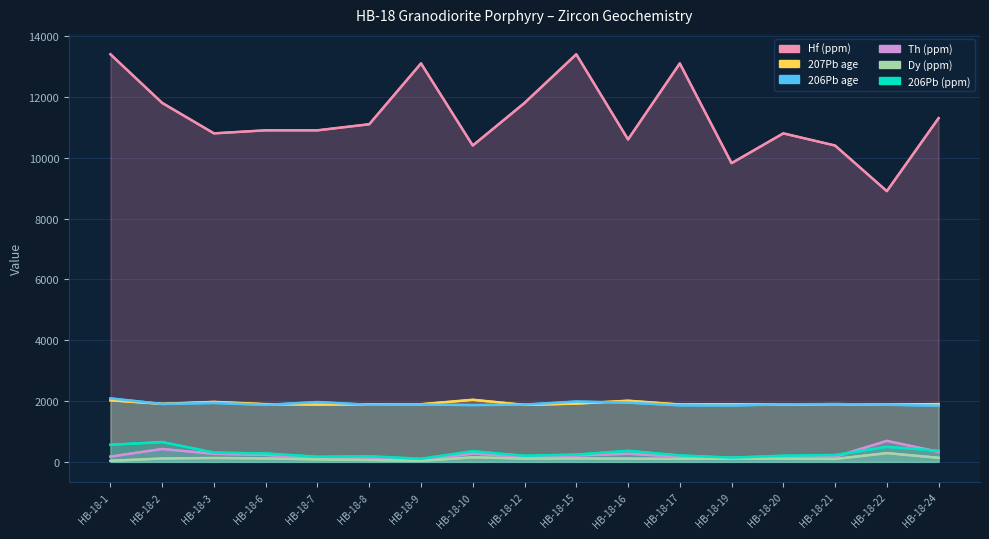

Reading right to left, transcribe all the data shown in this chart.

206Pb age: 1849.9	1877.0	1901.0	1891.3	1853.0	1859.4	1947.0	1984.0	1882.1	1867.0	1885.6	1877.3	1967.0	1874.0	1937.0	1904.0	2087.0
206Pb (ppm): 365.0	495.0	225.0	202.0	140.0	213.0	362.0	240.0	200.0	349.0	101.0	184.0	168.0	276.0	305.0	651.0	562.0
Hf (ppm): 11300.0	8900.0	10400.0	10800.0	9820.0	13100.0	10600.0	13400.0	11800.0	10400.0	13100.0	11100.0	10900.0	10900.0	10800.0	11800.0	13400.0
207Pb age: 1898.2	1883.4	1897.3	1885.9	1889.6	1886.0	2010.0	1915.5	1873.2	2041.0	1895.0	1892.0	1883.5	1897.1	1971.9	1908.4	2023.0
Dy (ppm): 134.0	288.0	94.0	102.0	110.3	98.0	107.0	112.0	106.0	150.0	33.5	62.0	82.0	112.0	127.0	111.0	36.0
Th (ppm): 330.0	690.0	167.0	160.0	138.0	173.0	266.0	211.0	163.0	274.0	49.9	151.0	122.0	231.0	265.0	424.0	174.0